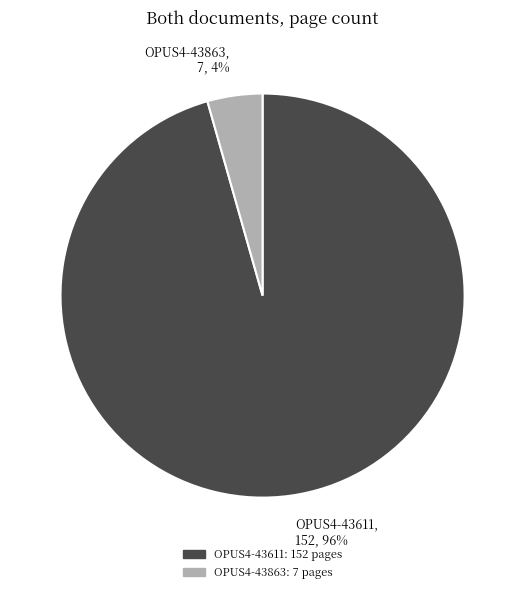

Is it true that OPUS4-43863 is 12% of the pie?

False